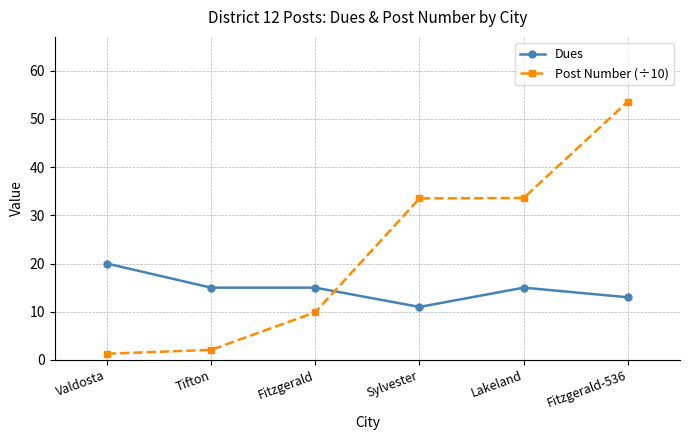

List the series in order of their peak value, lowest first.

Dues, Post Number (÷10)